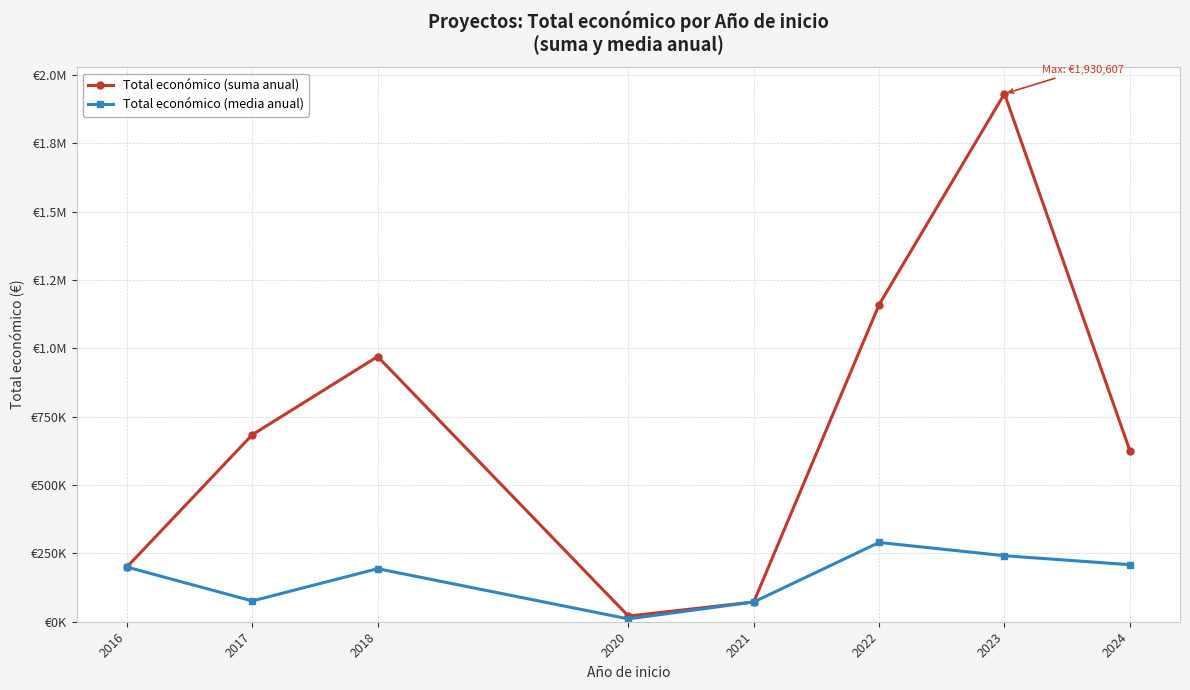

Does the chart have visible grid lines?

Yes